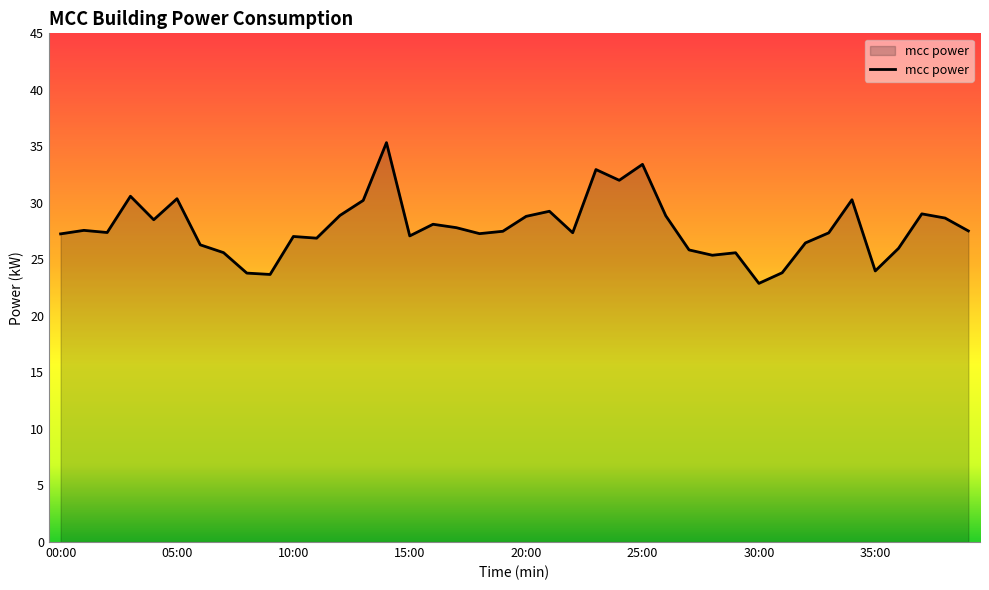

What is the minimum value shown in the chart?

22.9